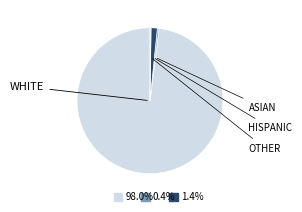

Is it true that PRK111 is 1% of the pie?

False